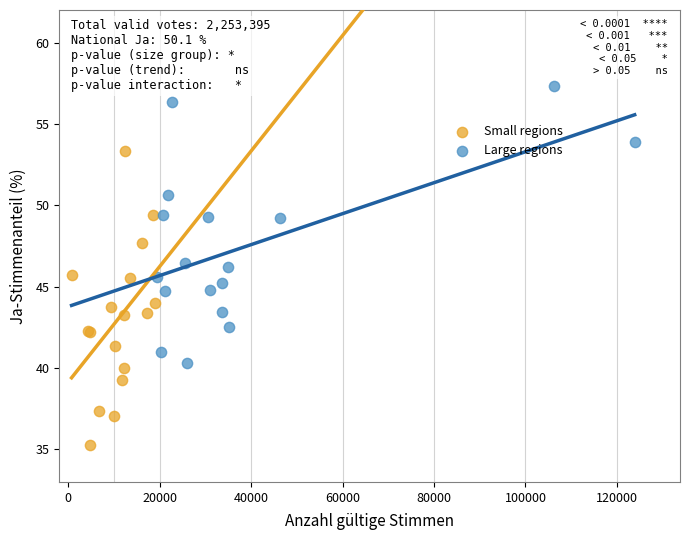

Which series reaches the maximum Y coordinate?

Large regions